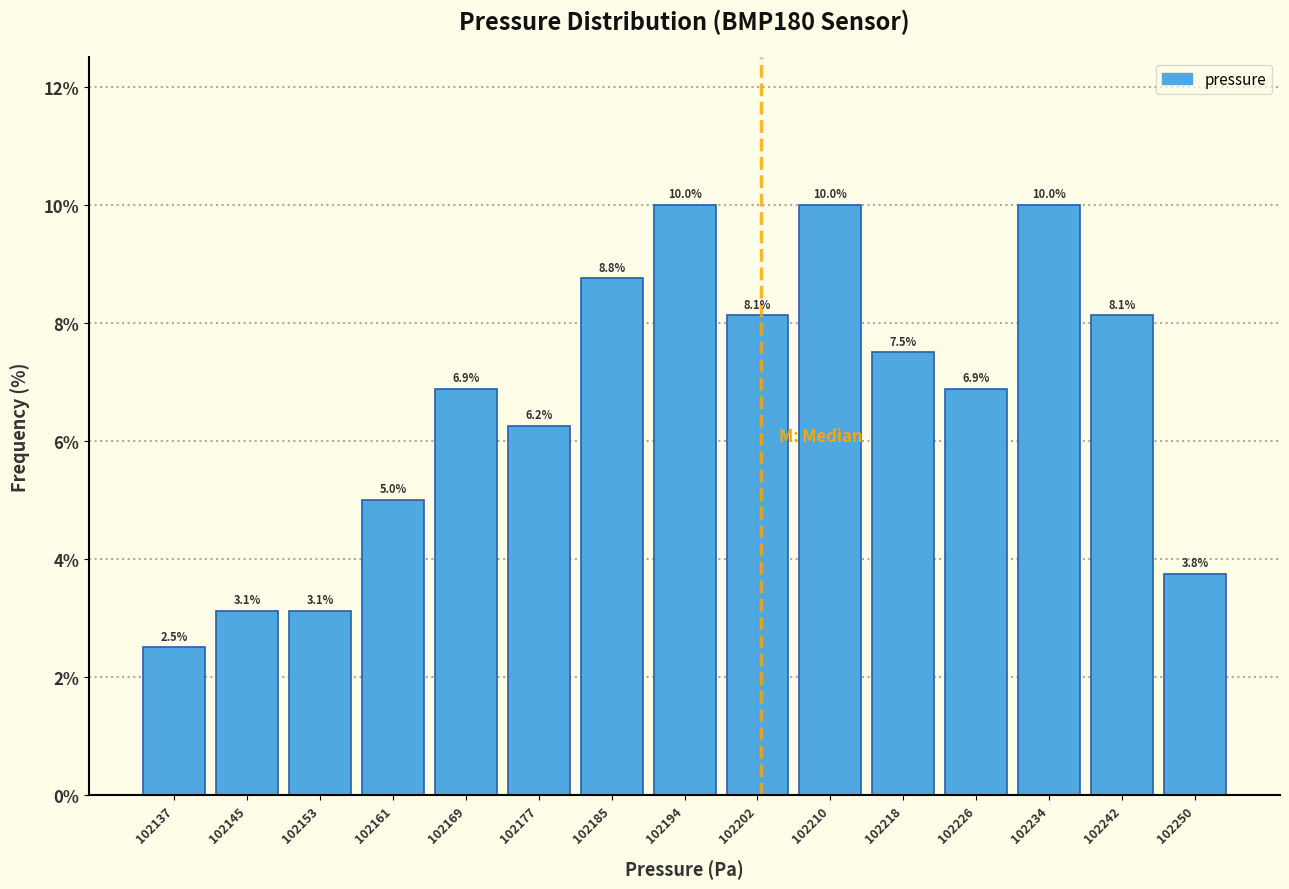

Reading left to right, list every bar in this chart as the range it spans on the x-axis followed by its height. The bar edges are not printed on the chart, so give them approximately, as read against the axis.

102133 to 102141: 2.5
102141 to 102149: 3.1
102149 to 102157: 3.1
102157 to 102166: 5.0
102166 to 102174: 6.9
102174 to 102182: 6.2
102182 to 102190: 8.8
102190 to 102198: 10.0
102198 to 102206: 8.1
102206 to 102214: 10.0
102214 to 102222: 7.5
102222 to 102231: 6.9
102231 to 102239: 10.0
102239 to 102247: 8.1
102247 to 102255: 3.8